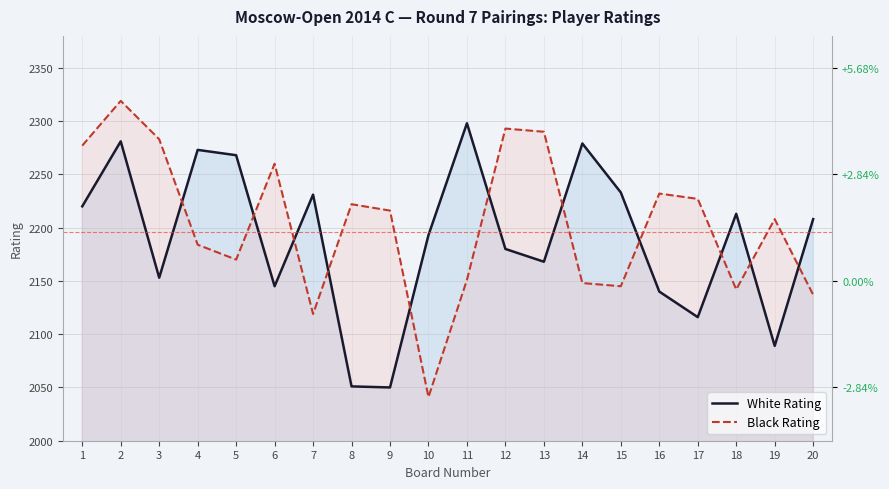

At which category is the sum across all series the highest?

2